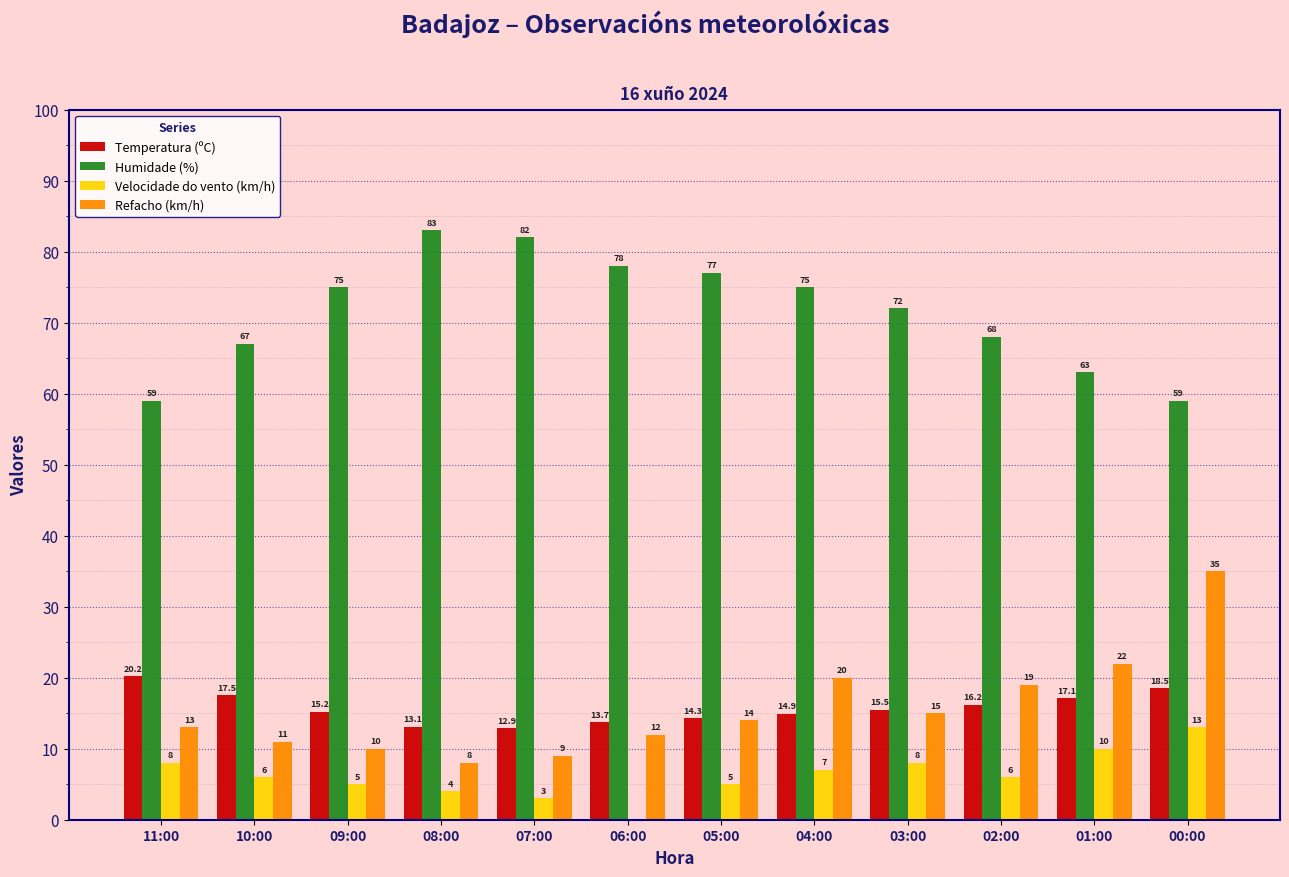

At which category does the chart reach its peak across all series?

08:00